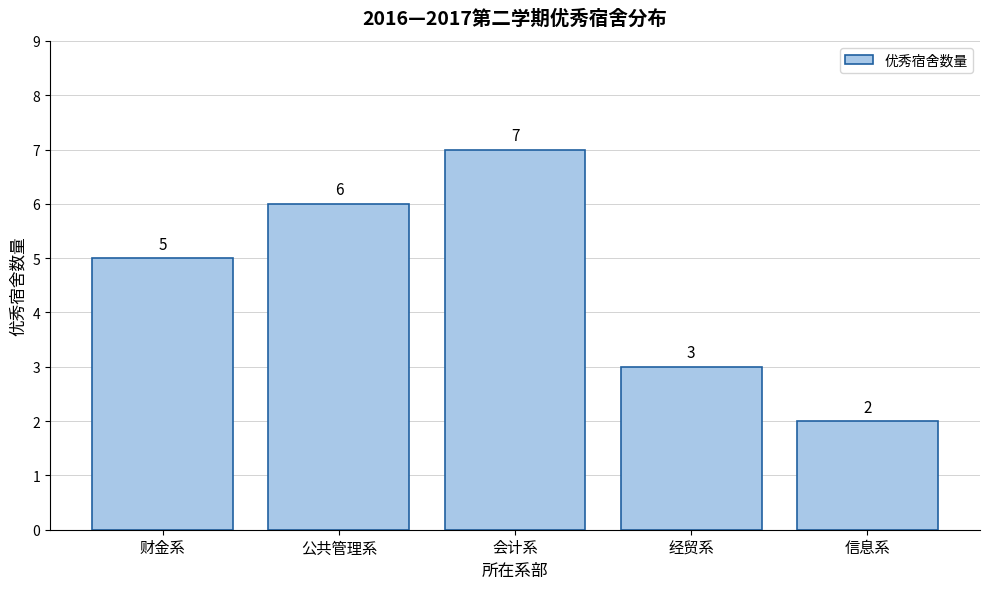

Reading left to right, list all the values displayed in this chart.

5	6	7	3	2